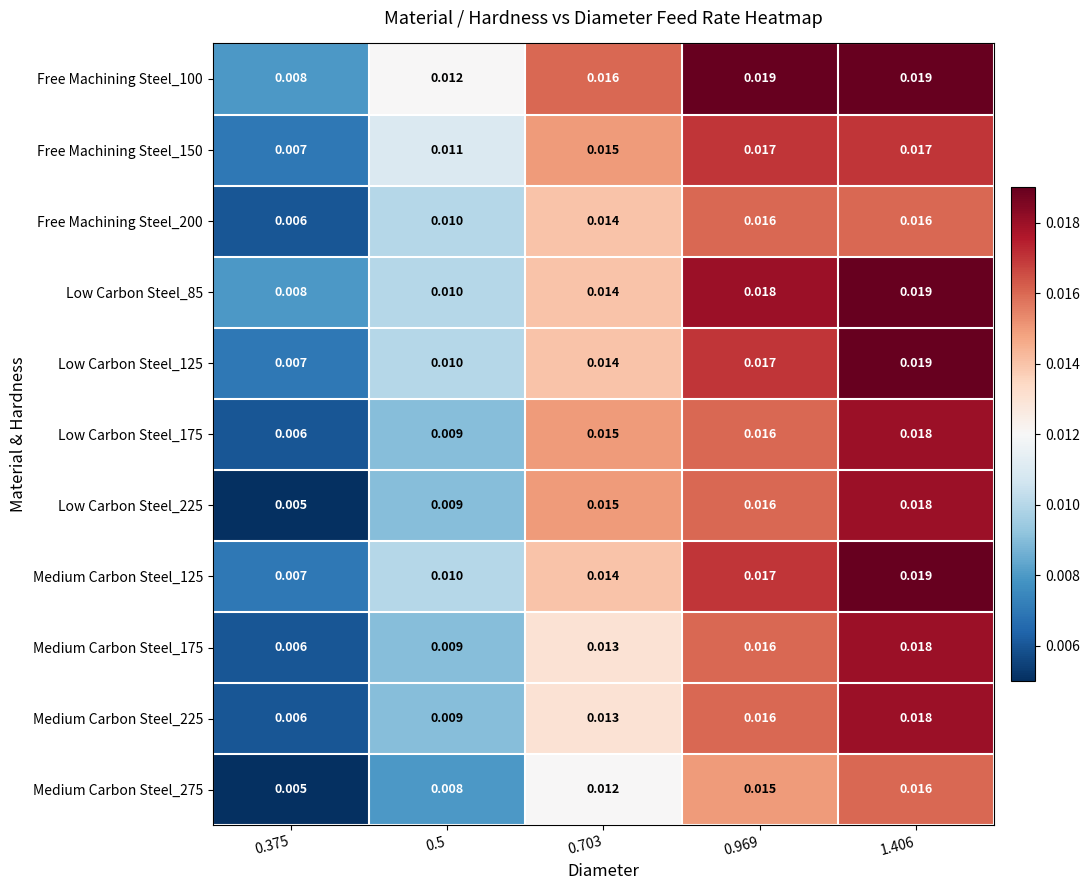

At how many categories does at least one series exceed 0?

5